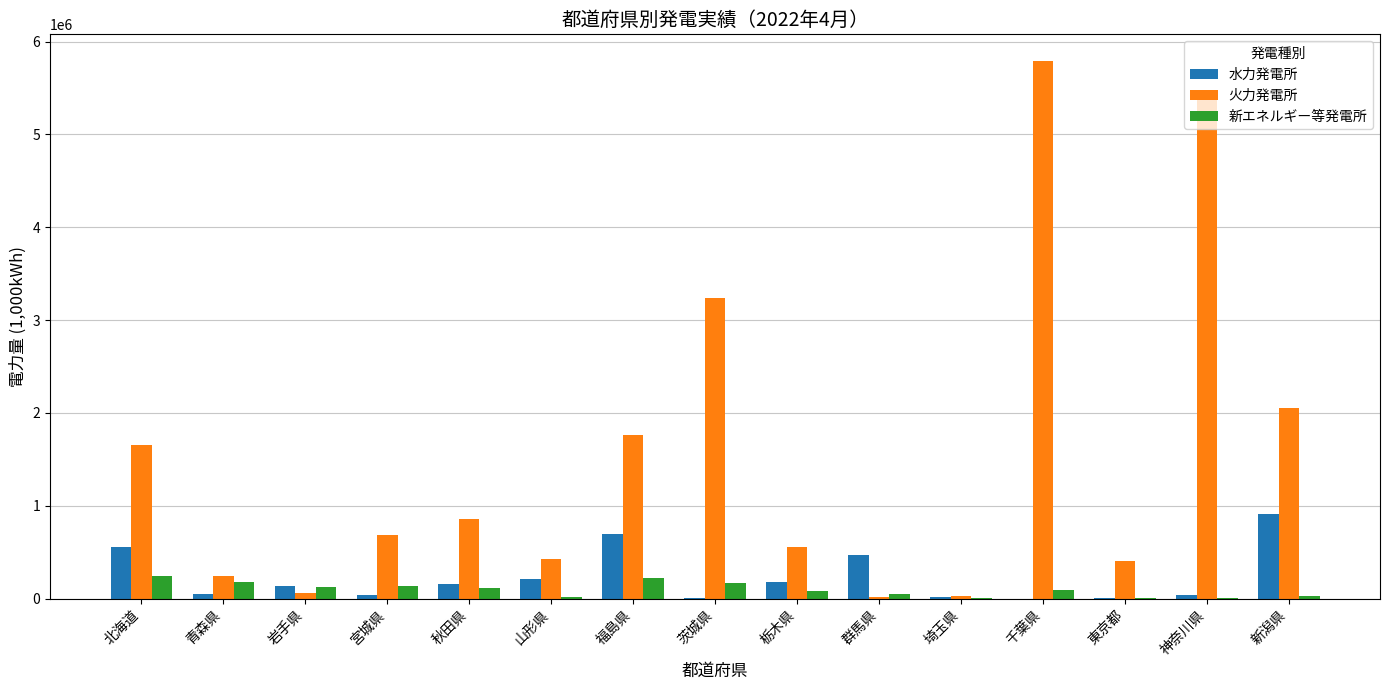

What are all the series names shown in the legend?

水力発電所, 火力発電所, 新エネルギー等発電所